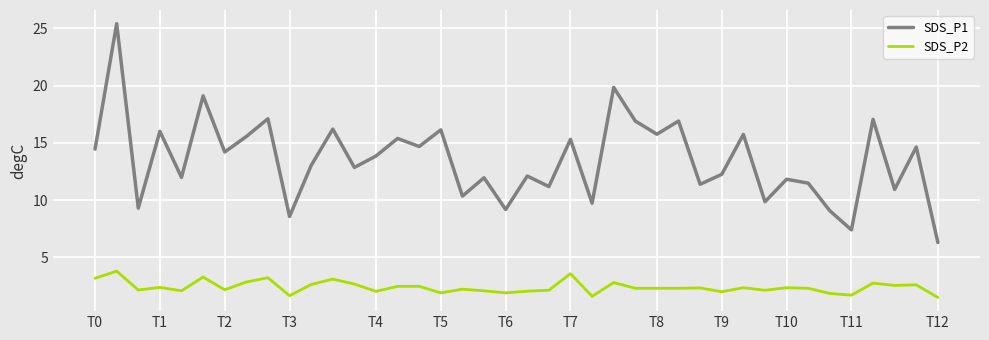

What is the minimum value shown in the chart?

1.5